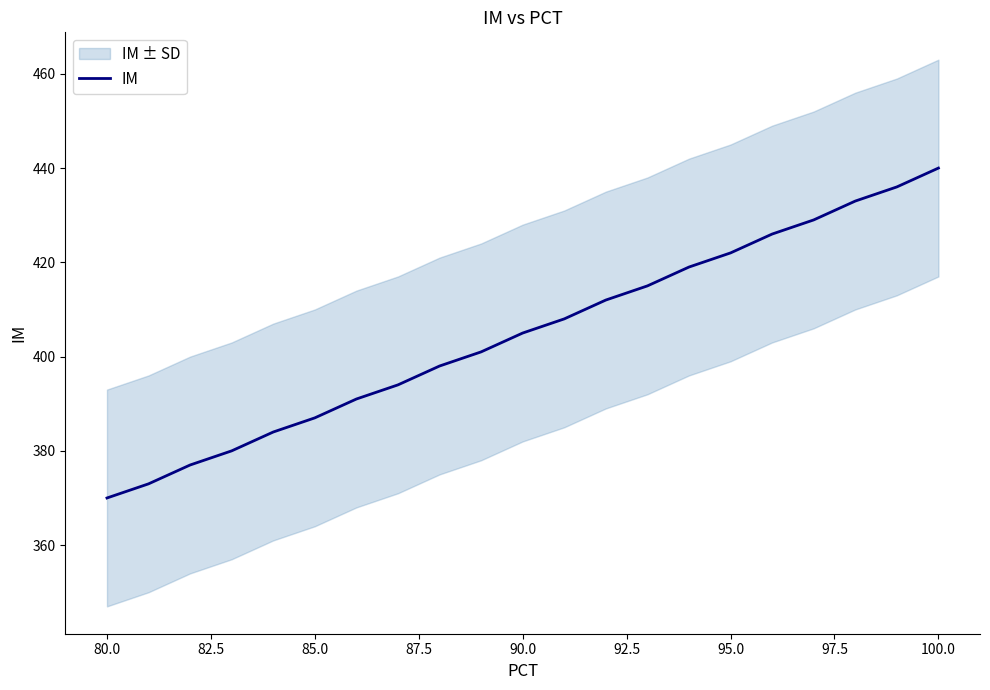

What is the greatest value displayed?

440